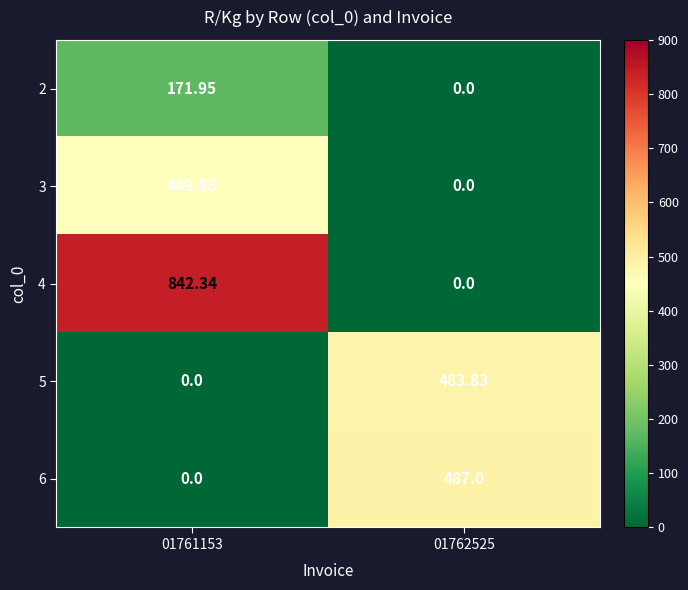

Is the value of 2 at 01761153 greater than the value of 4 at 01761153?

No